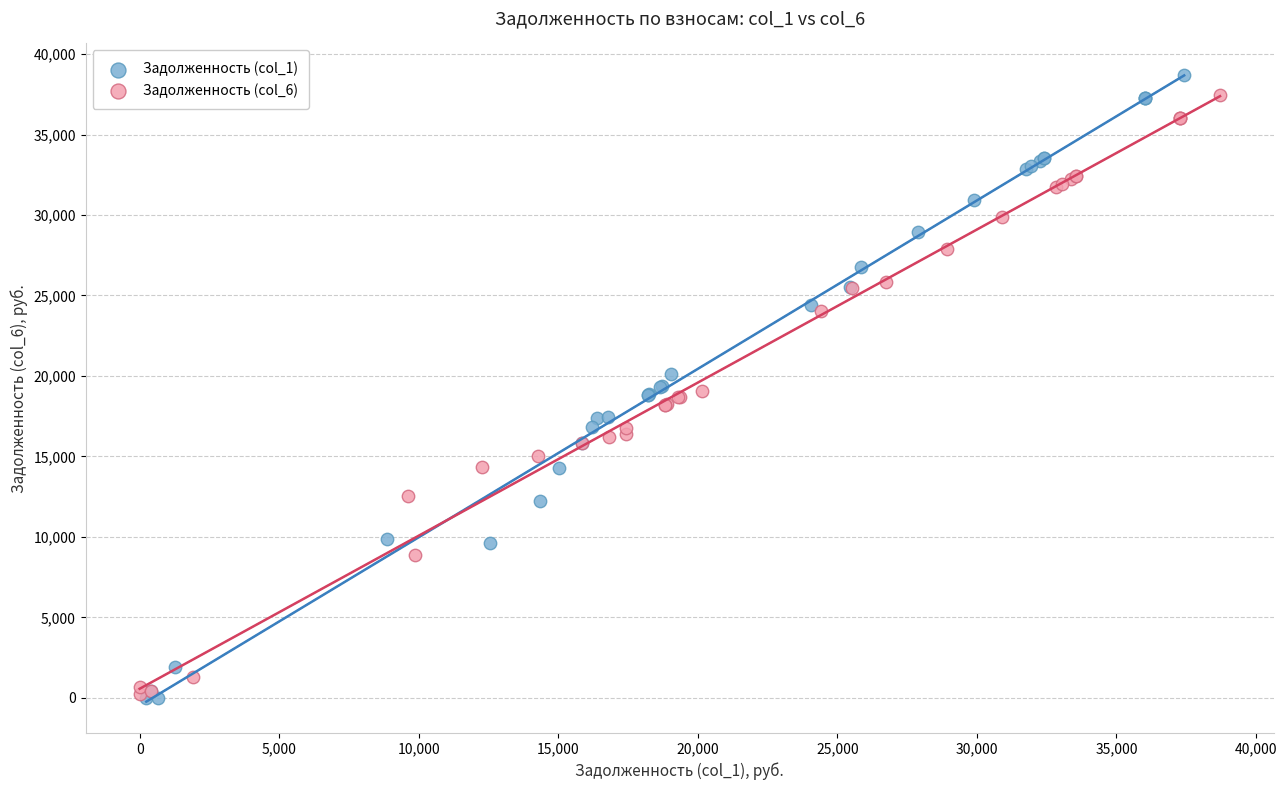

Which series has the widest spread of Y values?

Задолженность (col_1)